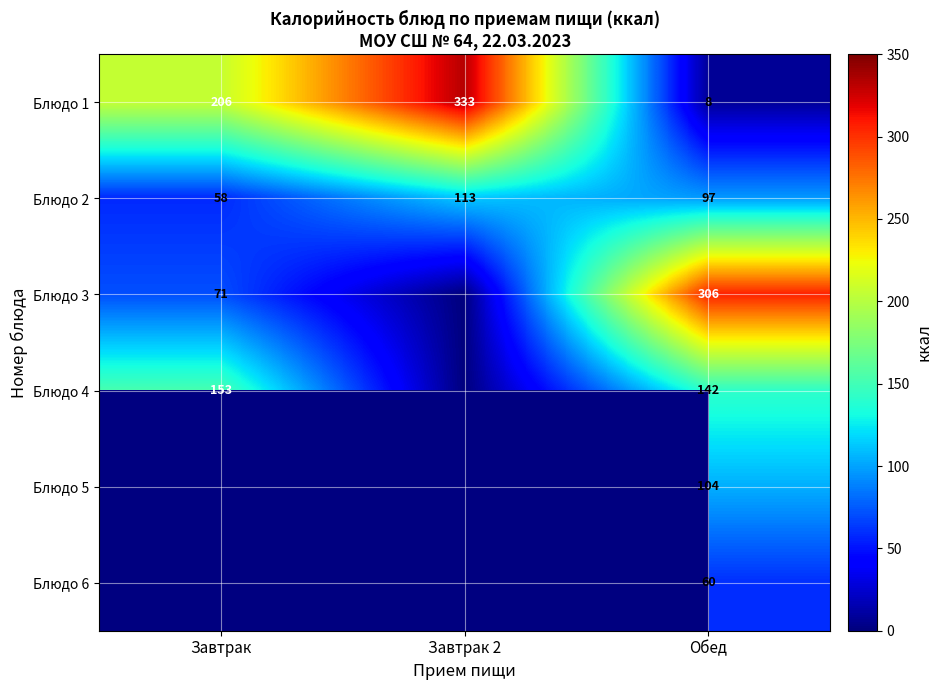

True or false: Блюдо 2 has a value of 62 at Завтрак 2.

False